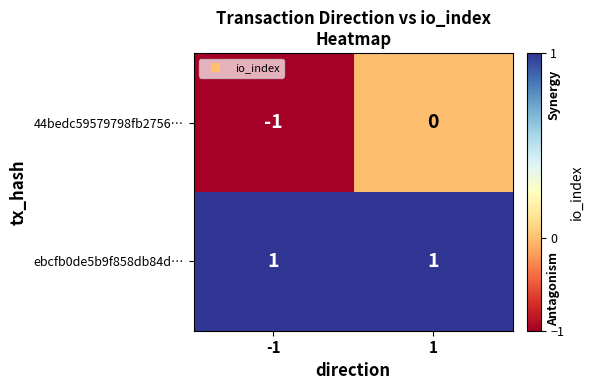

Is it true that 44bedc59579798fb2756… equals 0 at 1?

True